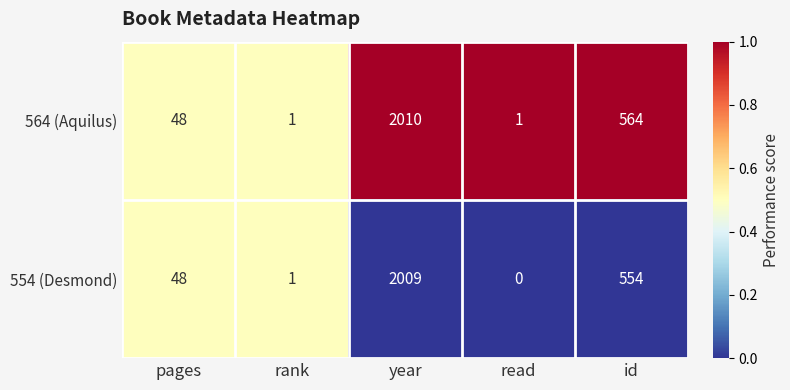

What is the total value across all series at read?

1